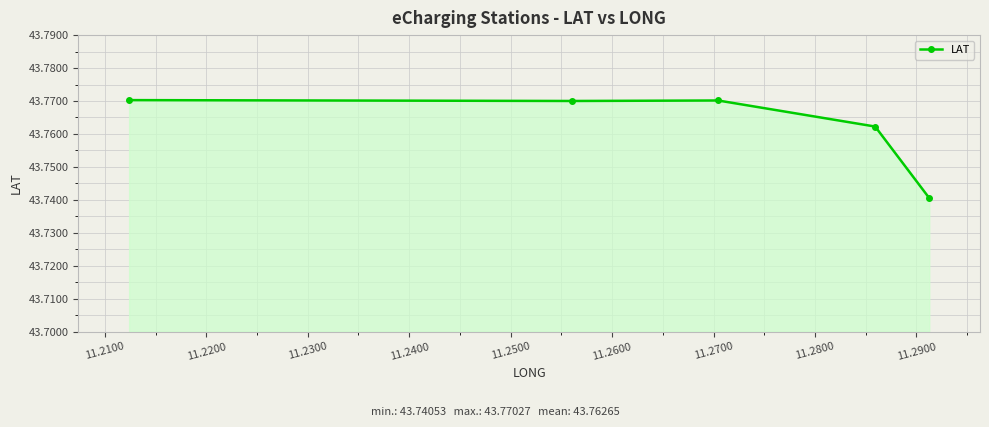

Count the values in the range 43 to 44.

5